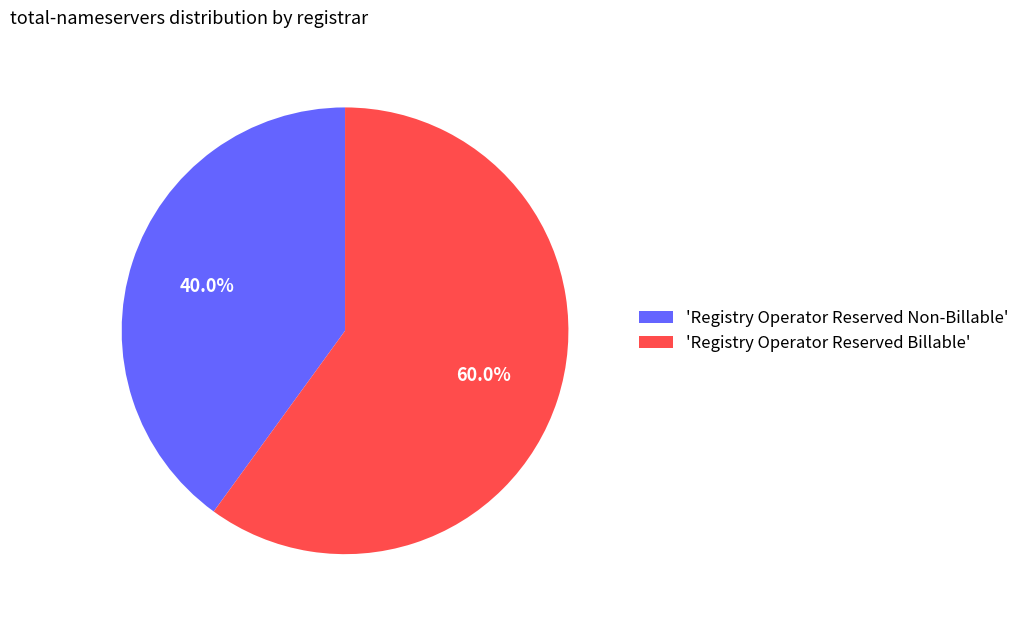

Which category has the biggest portion of the pie?

'Registry Operator Reserved Billable'